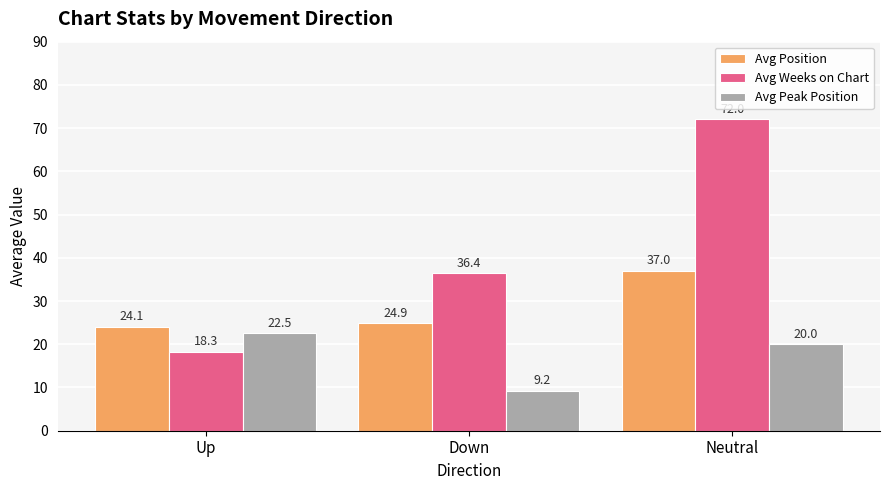

At which label does Avg Weeks on Chart reach its minimum?

Up